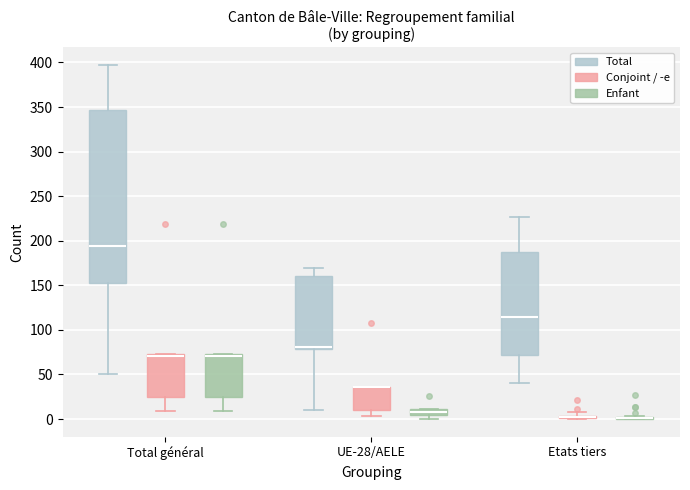

Where is the lower edge of the box for Total général (Conjoint / -e) on the y-axis? The values are not printed on the chart, so give them approximately, as read against the axis.

25